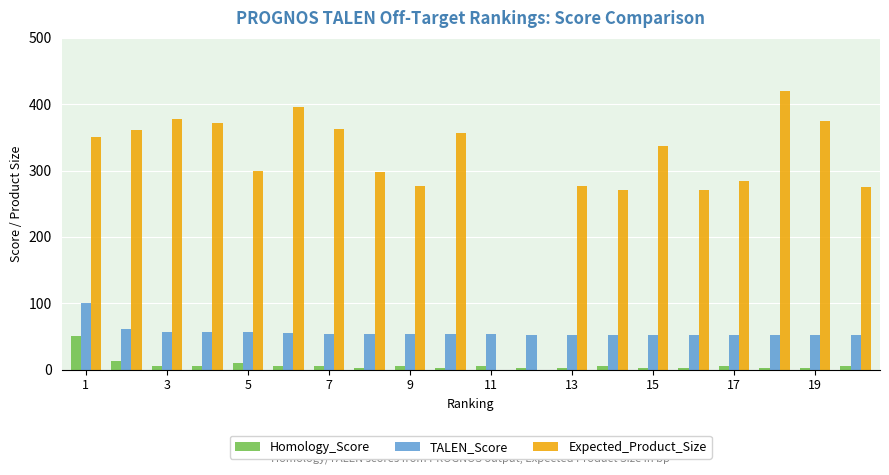

What is the sum of all Expected_Product_Size values?

5955.0